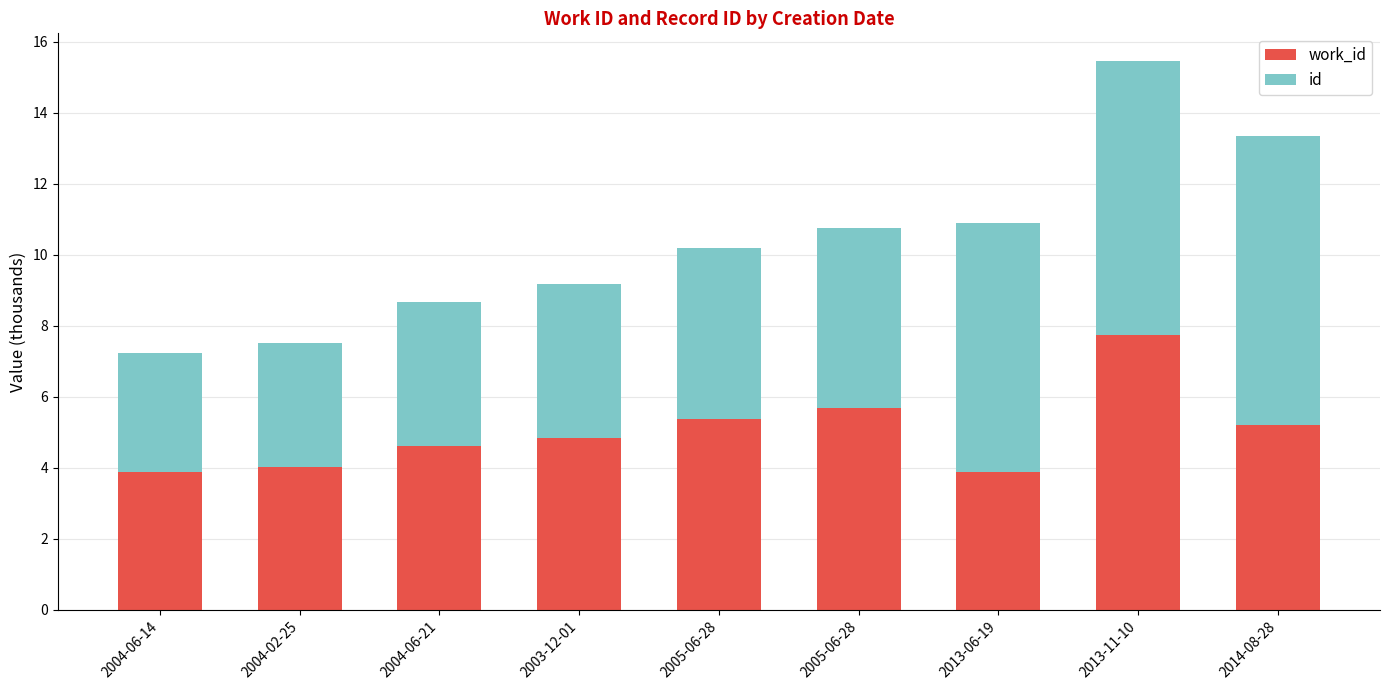

True or false: work_id has a value of 7.6 at 2003-12-01.

False